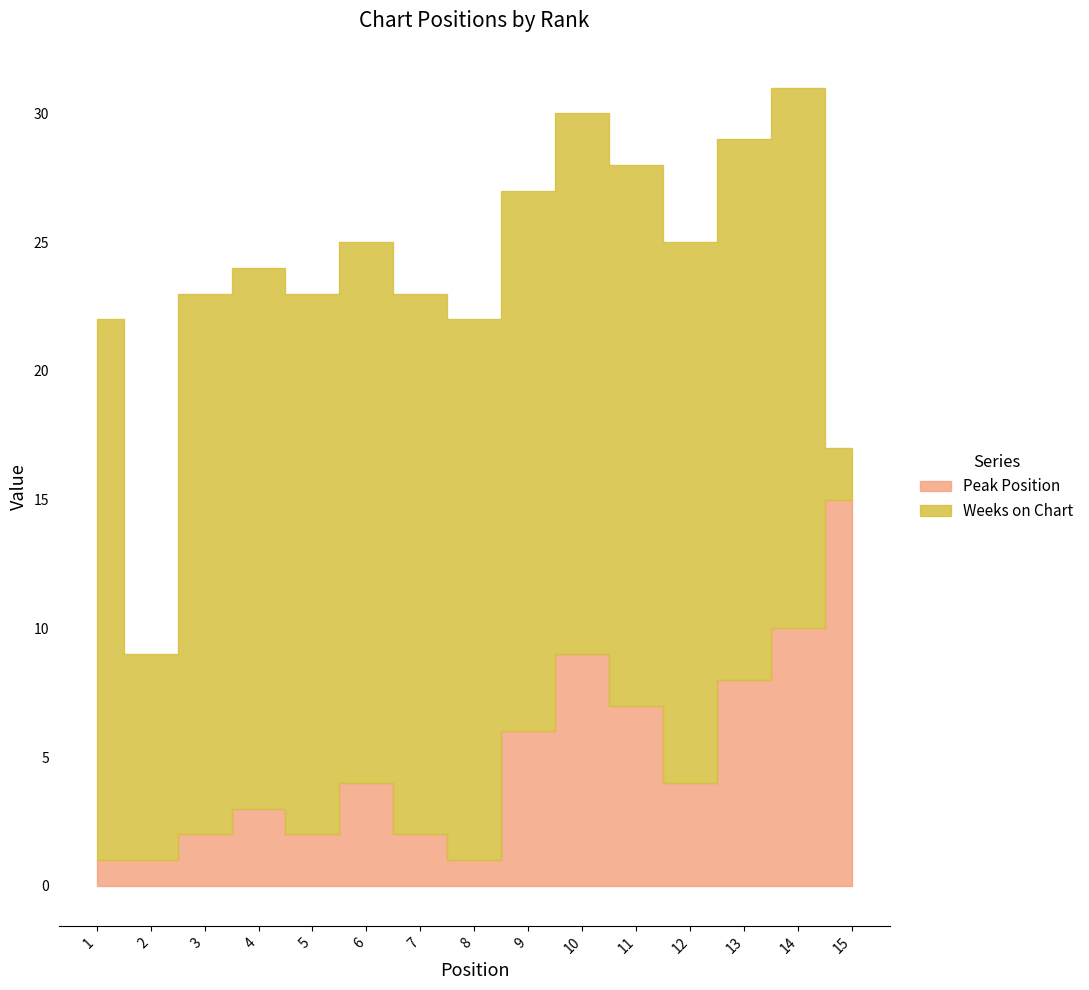

True or false: Weeks on Chart has a value of 34 at 13.

False